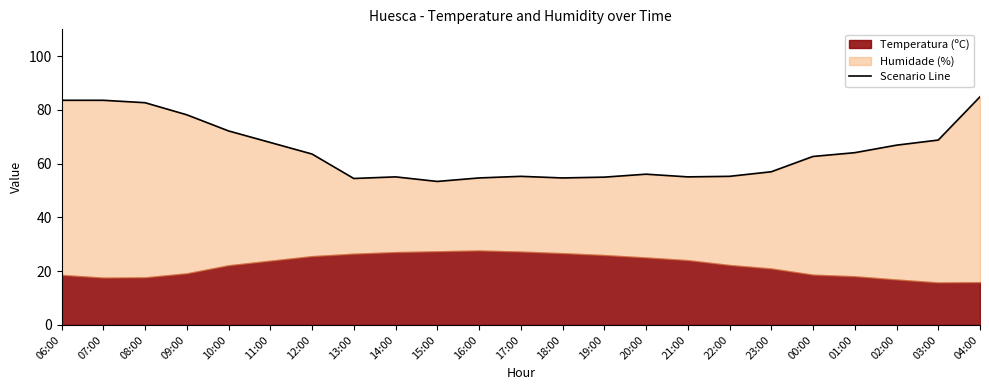

Is it true that the value at 04:00 is 37.5?

False